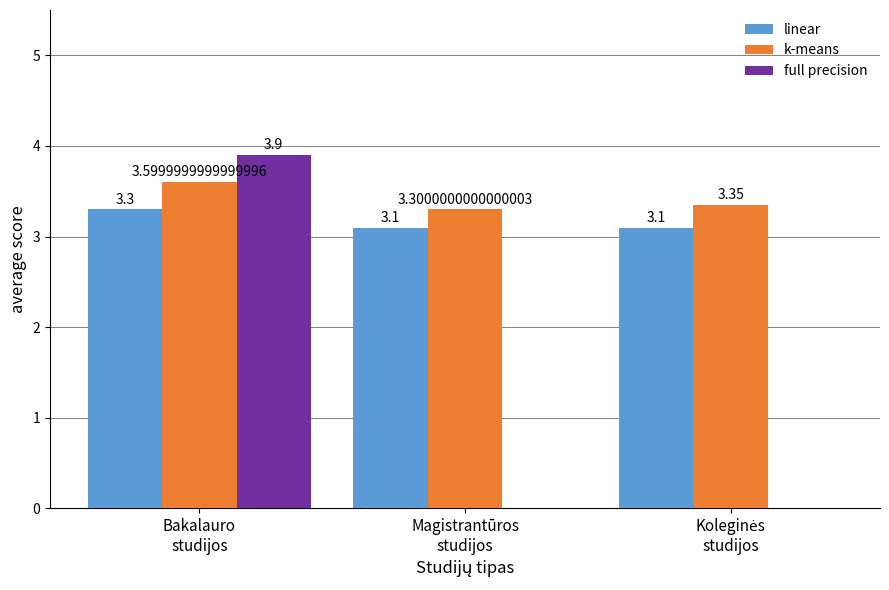

Does the chart contain stacked bars?

No